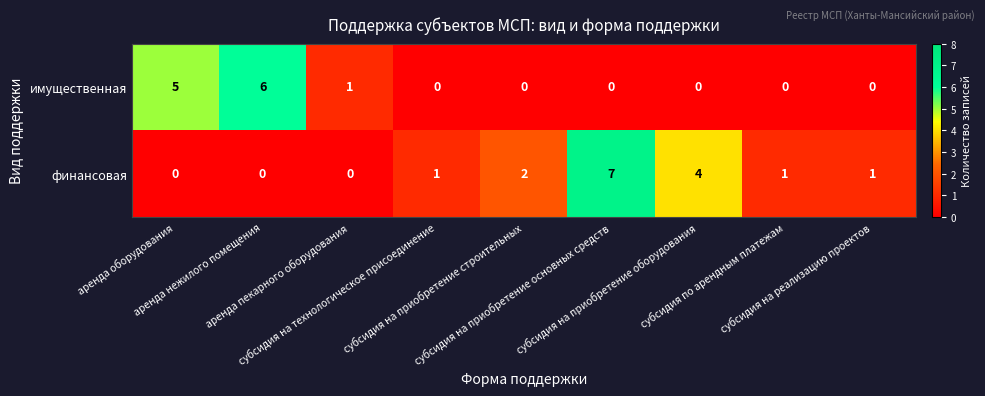

Which series changed the most between аренда пекарного оборудования and субсидия на приобретение основных средств?

финансовая